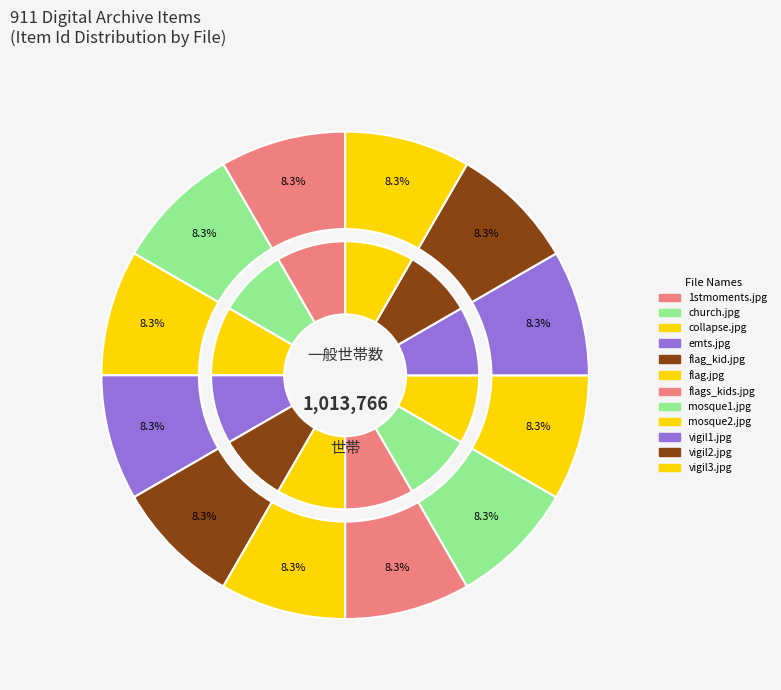

What percentage is the emts.jpg slice, to the nearest percent?

8%